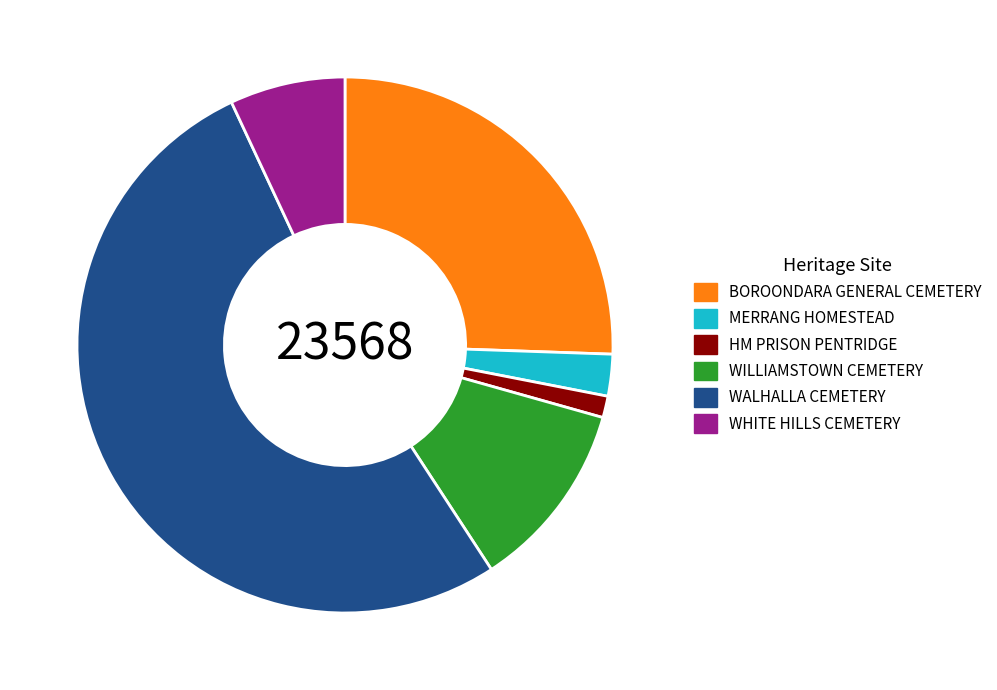

What is the ratio of the value at WHITE HILLS CEMETERY to the value at MERRANG HOMESTEAD?

2.8